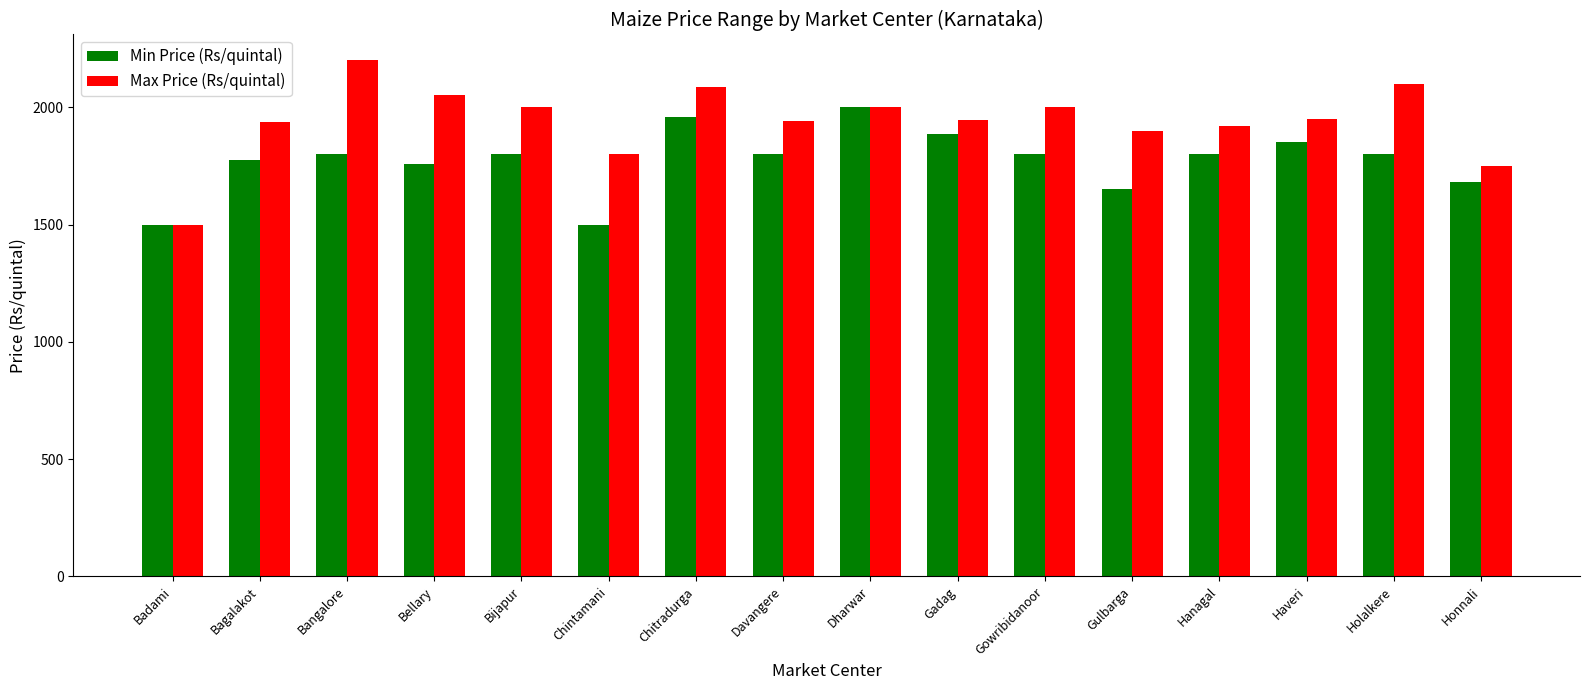

Which series has the largest range (max minus min)?

Max Price (Rs/quintal)